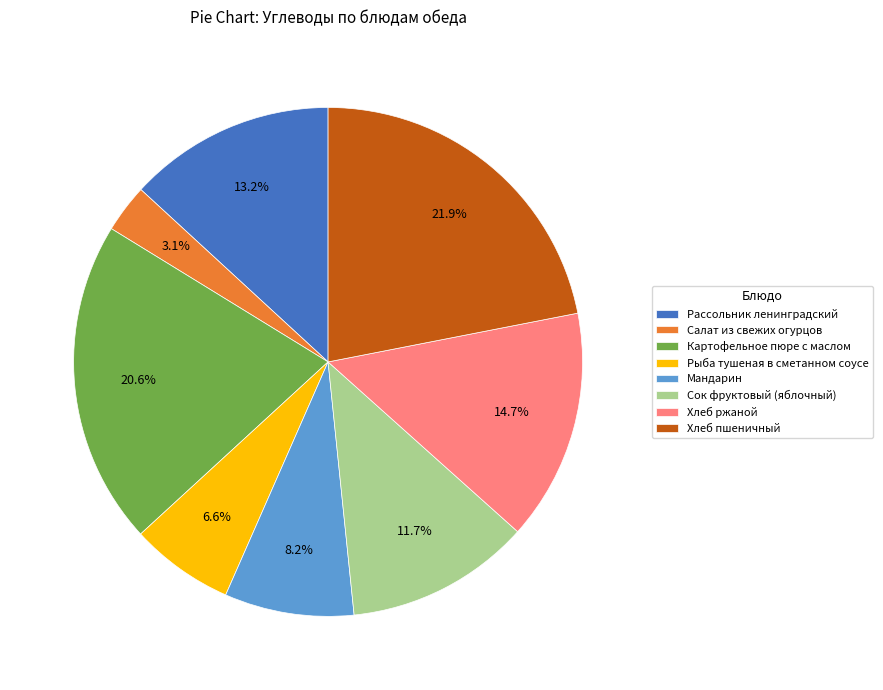

To the nearest percent, what portion does Хлеб пшеничный represent?

22%